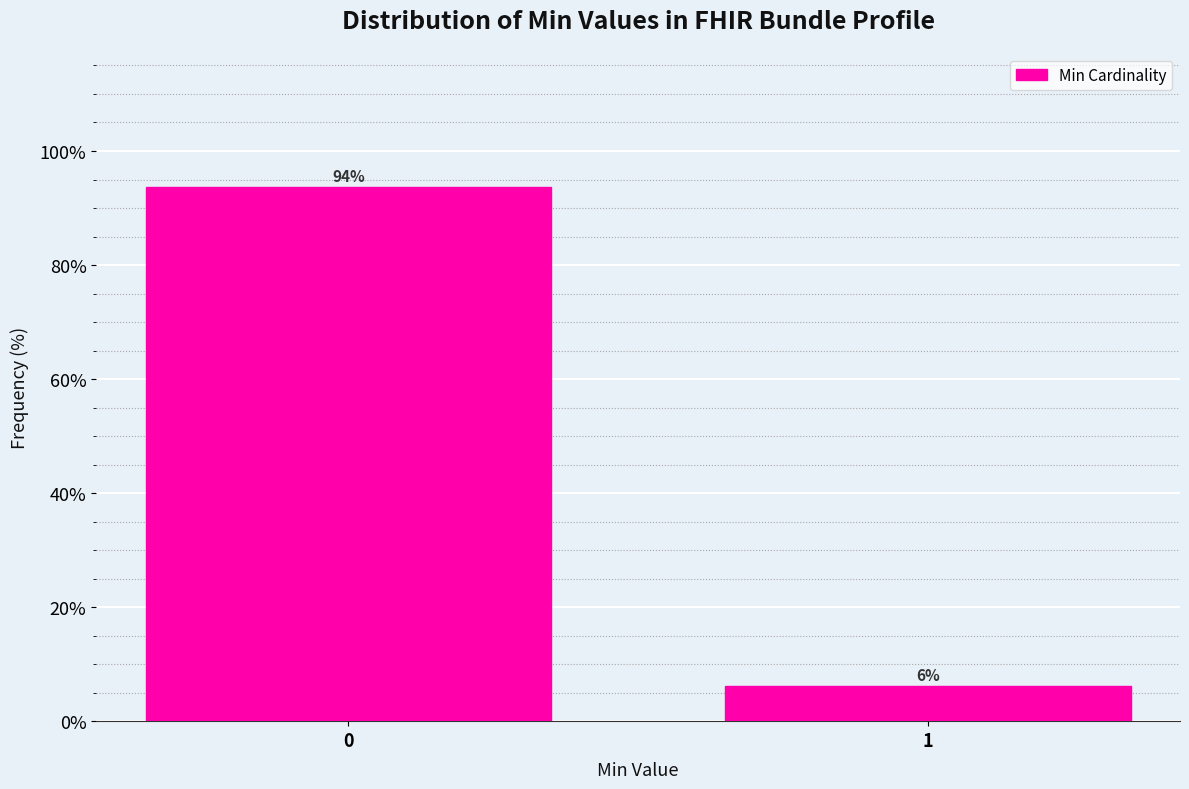

What is the sum of the values at 1 and 0?

100.0